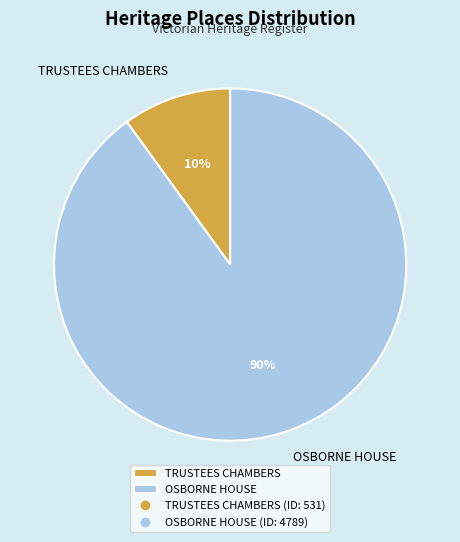

Do TRUSTEES CHAMBERS and OSBORNE HOUSE together represent more than half of the pie?

Yes